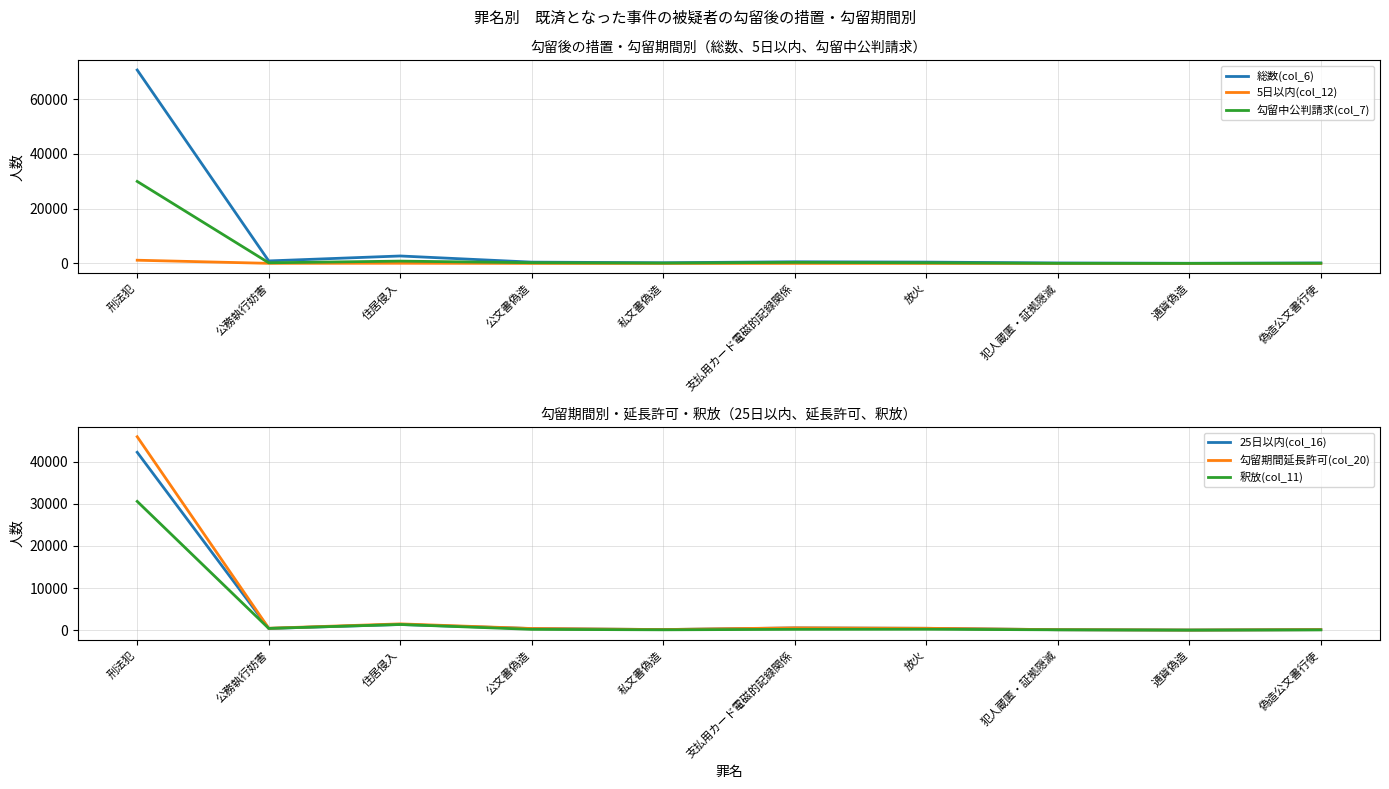

At which category does the chart reach its minimum across all series?

公文書偽造